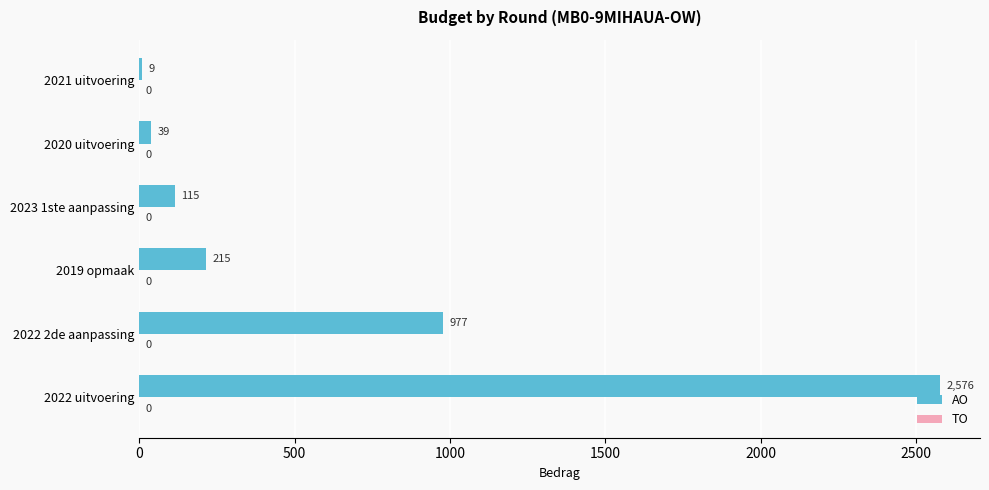

The chart shows a value of 1744 at 2022 2de aanpassing. True or false?

False